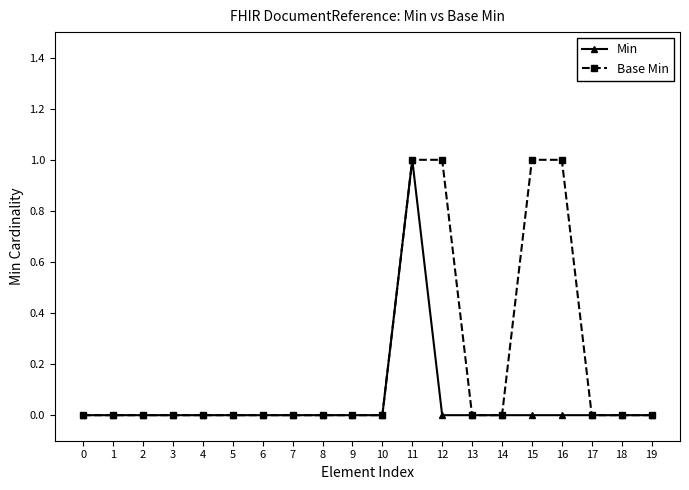

Reading left to right, list all the values displayed in this chart.

Min: 0	0	0	0	0	0	0	0	0	0	0	1	0	0	0	0	0	0	0	0
Base Min: 0	0	0	0	0	0	0	0	0	0	0	1	1	0	0	1	1	0	0	0